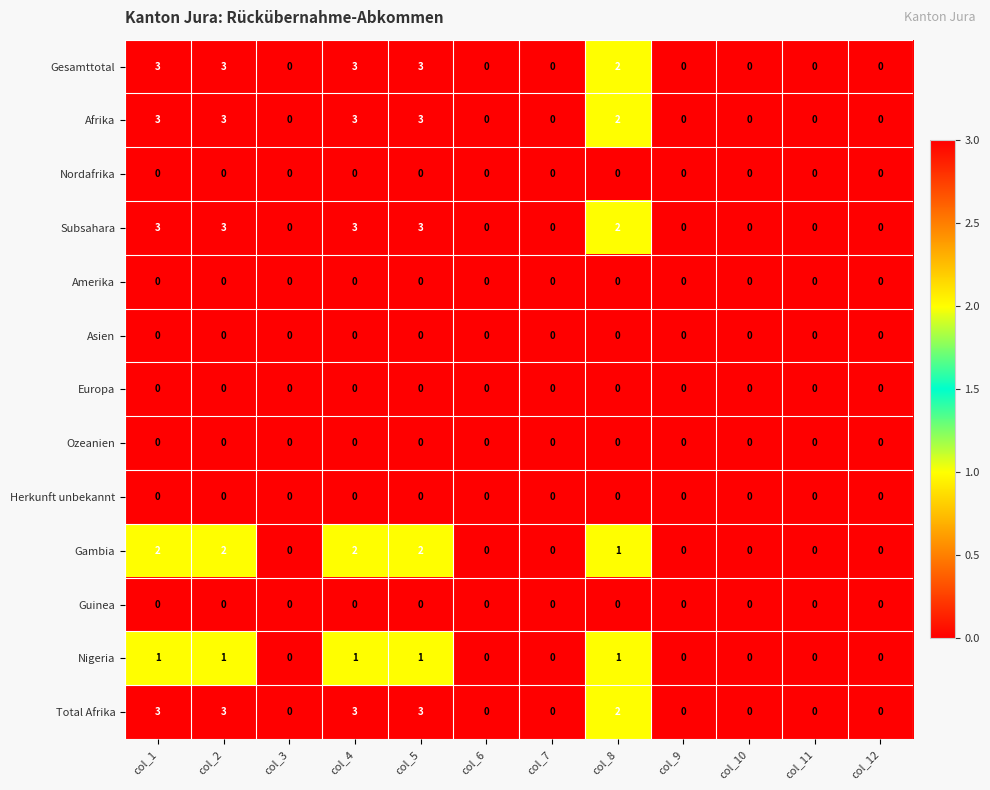

Is it true that Ozeanien equals 0 at col_6?

True